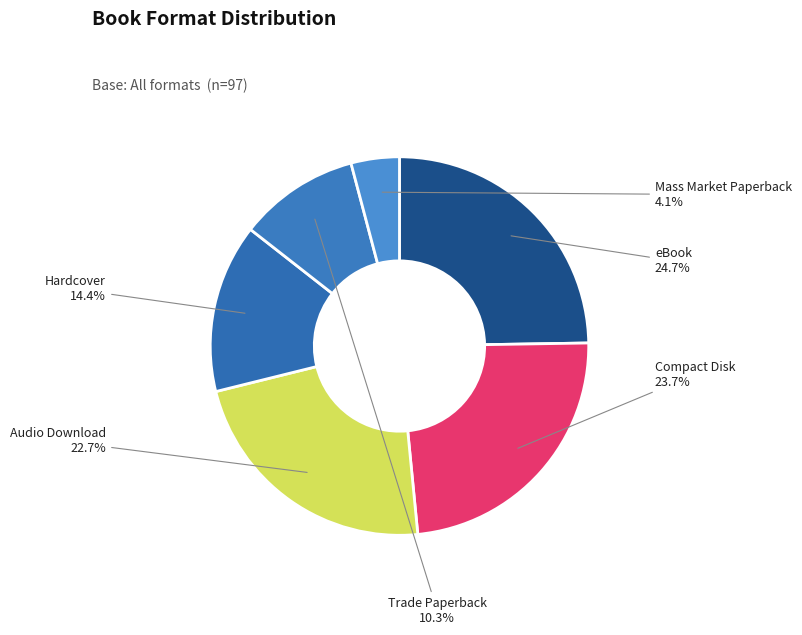

To the nearest percent, what portion does Trade Paperback represent?

10%